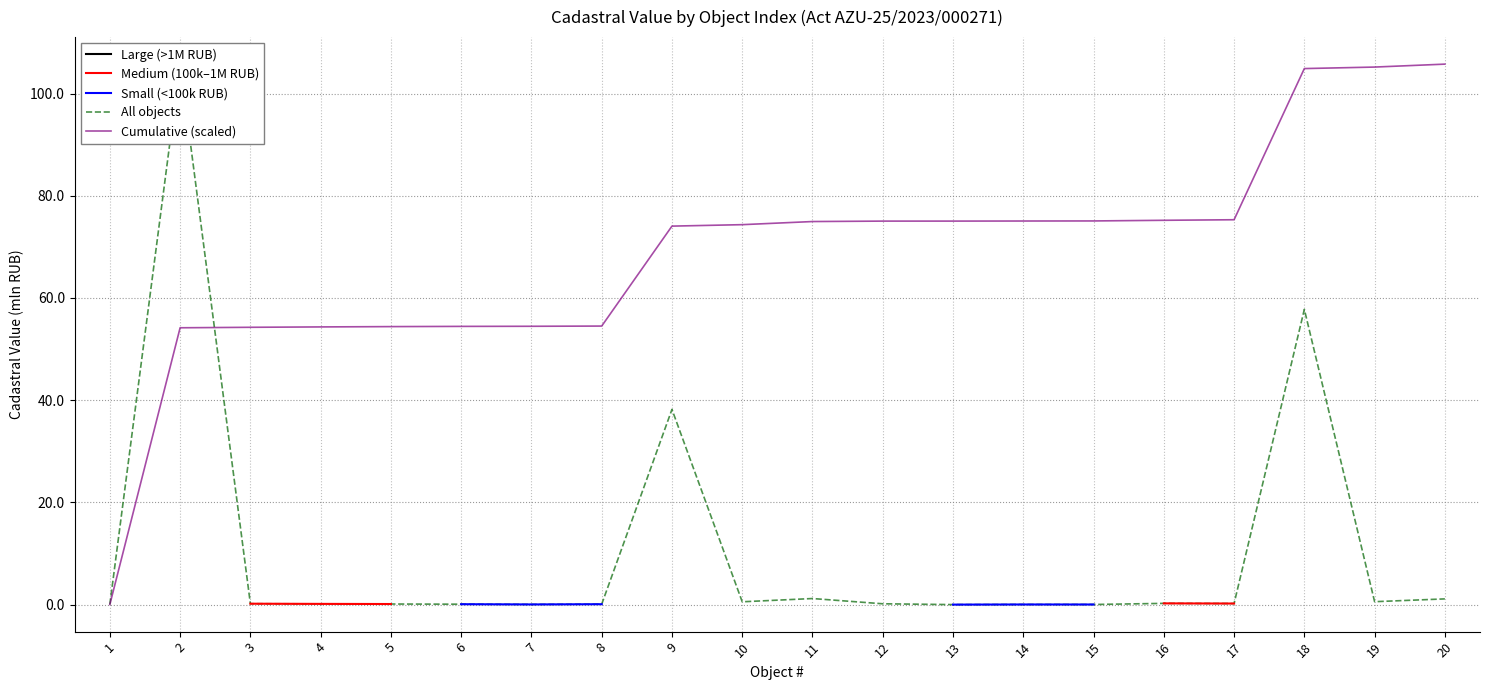

Which category has the lowest value in the Large (>1M RUB) series?

1